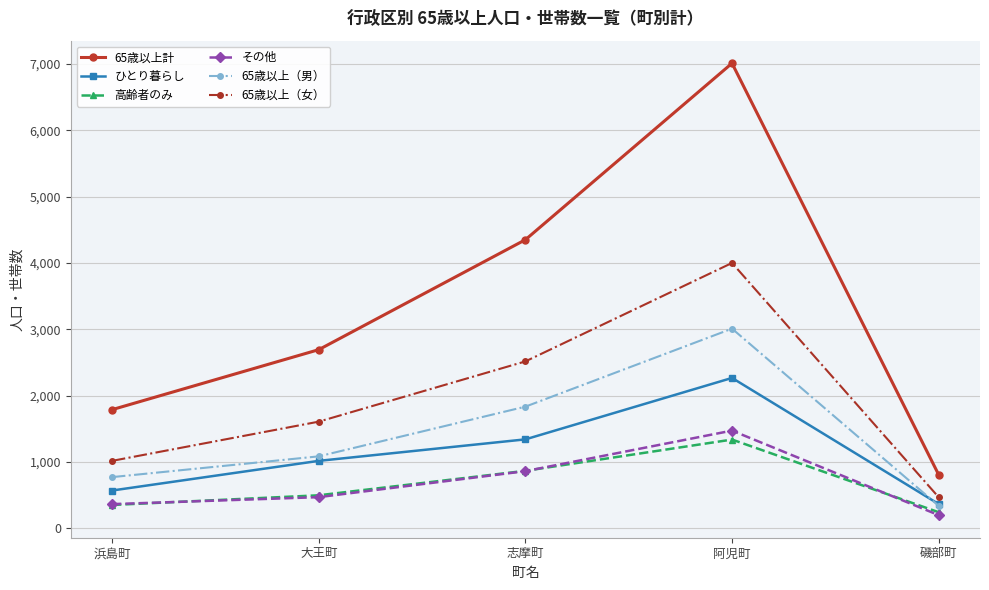

True or false: ひとり暮らし and 65歳以上計 intersect in this chart.

False